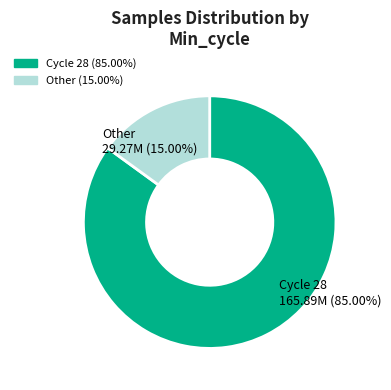

Does any single category account for the majority?

Yes